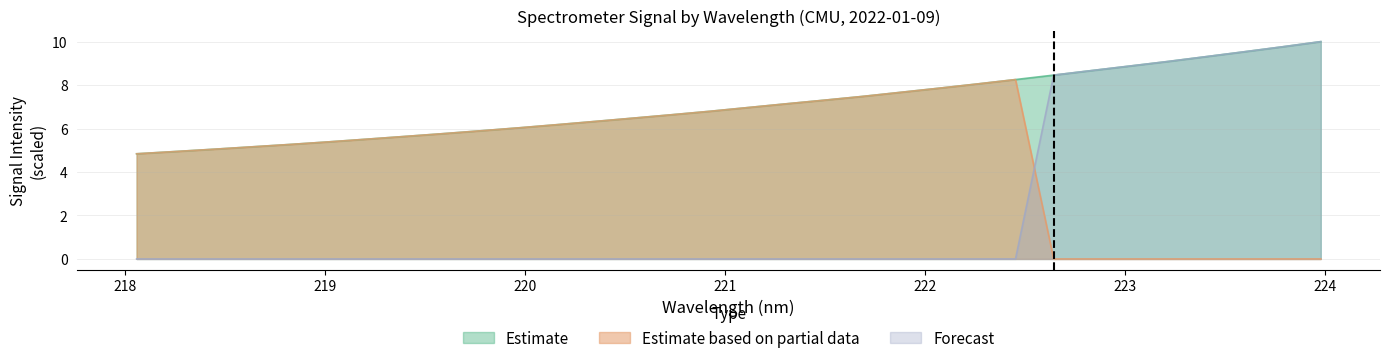

True or false: Estimate based on partial data and Estimate cross at least once.

False